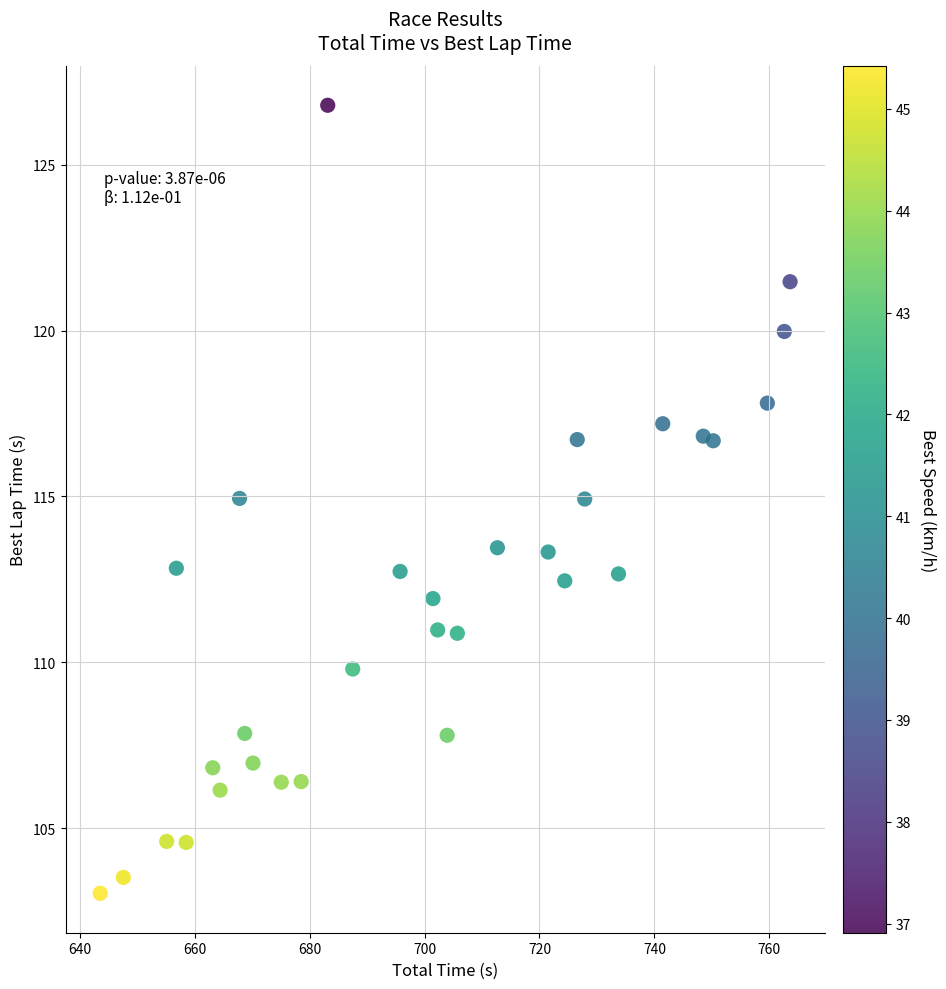

How many points are shown in the scatter plot?

31